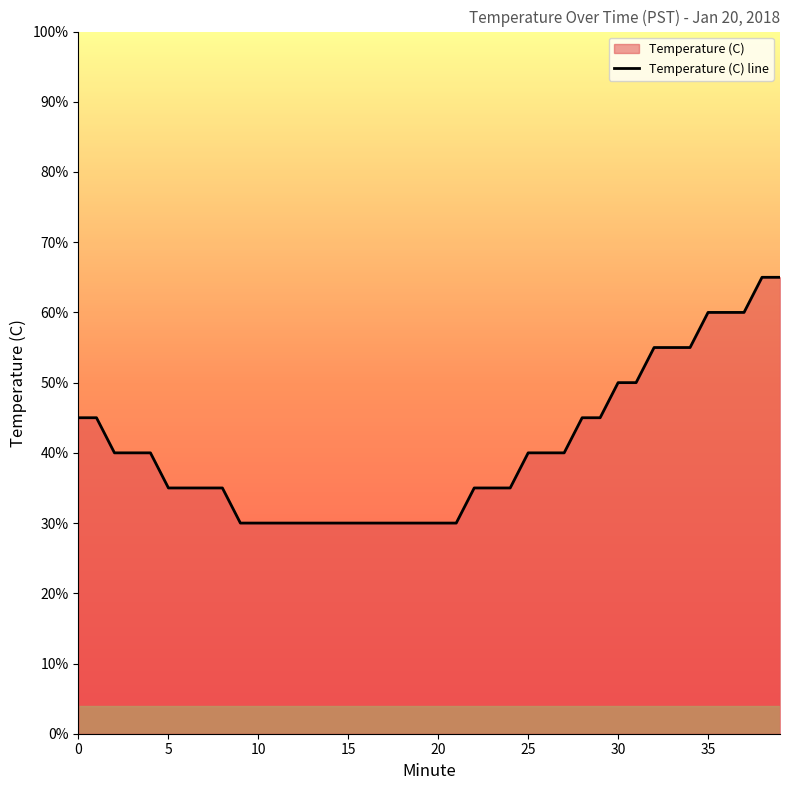

Does the chart display data point markers on the line(s)?

No